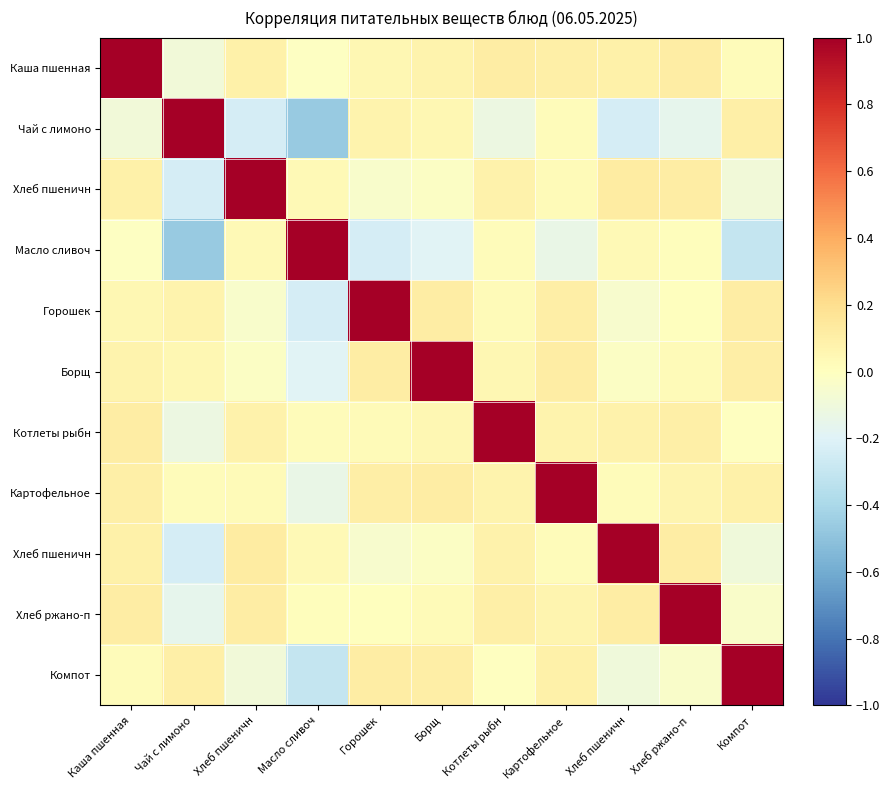

What is the difference between the highest and lowest values at Картофельное?

1.1